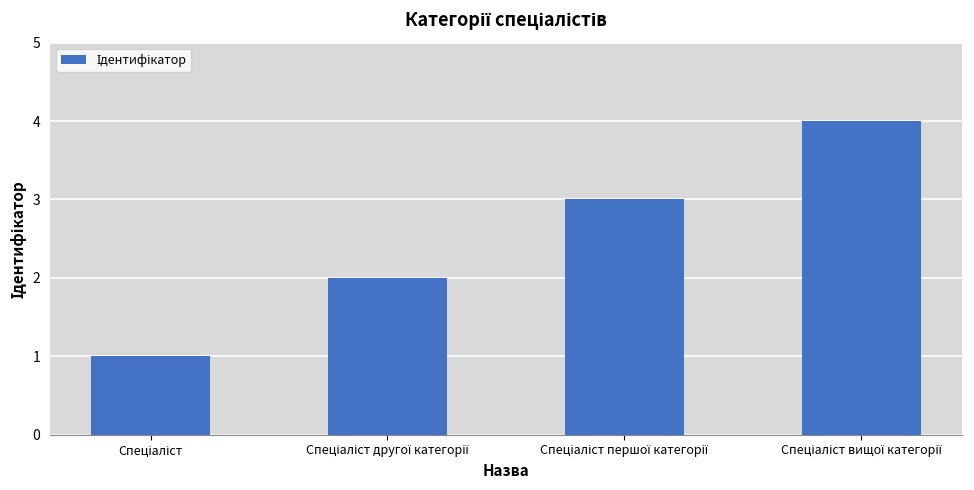

What is the greatest value displayed?

4